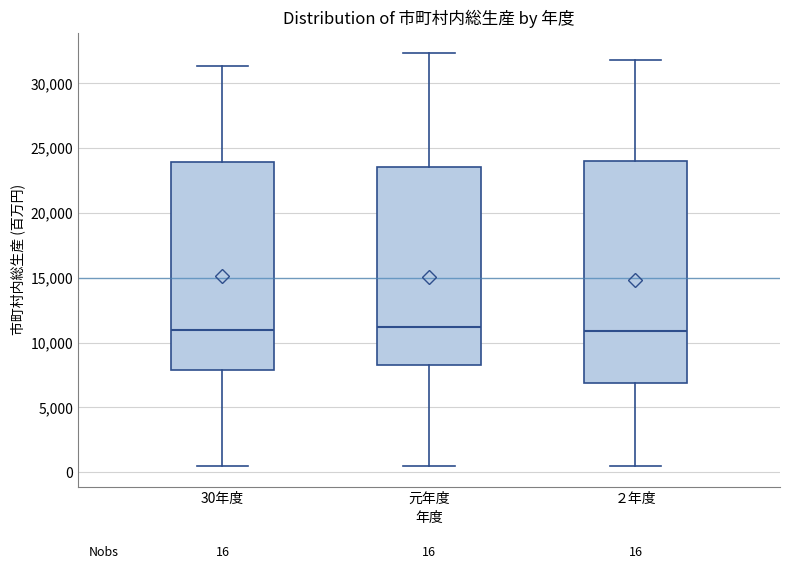

Which box is the tallest, from its lower edge to its upper edge?

２年度